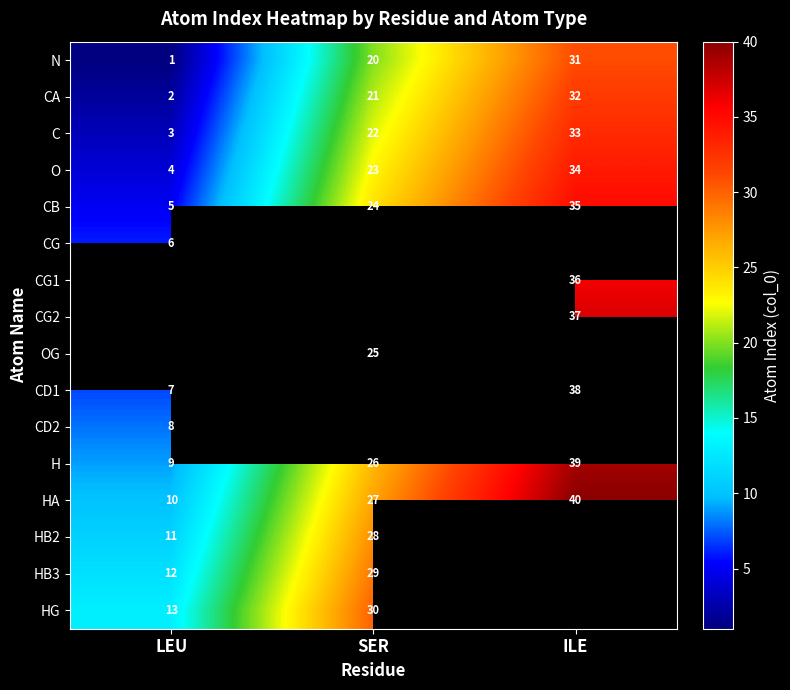

Where is O nearest to the value 19?

SER